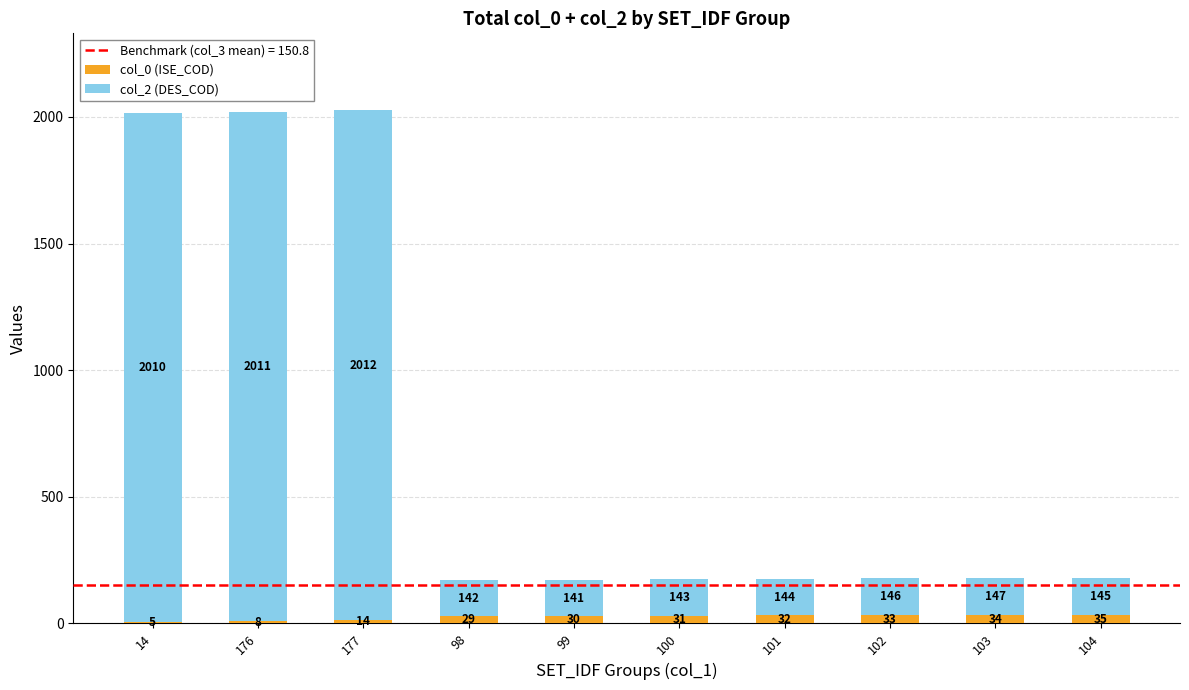

At which label is col_0 (ISE_COD) closest to 20?

177